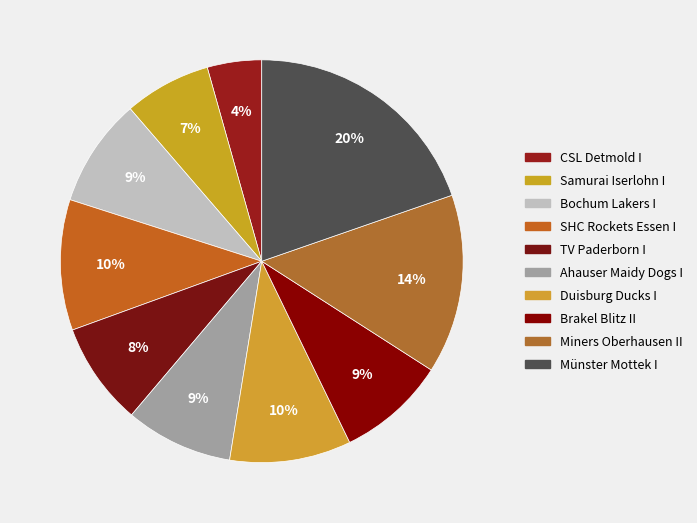

Does Münster Mottek I account for over 50% of the chart?

No